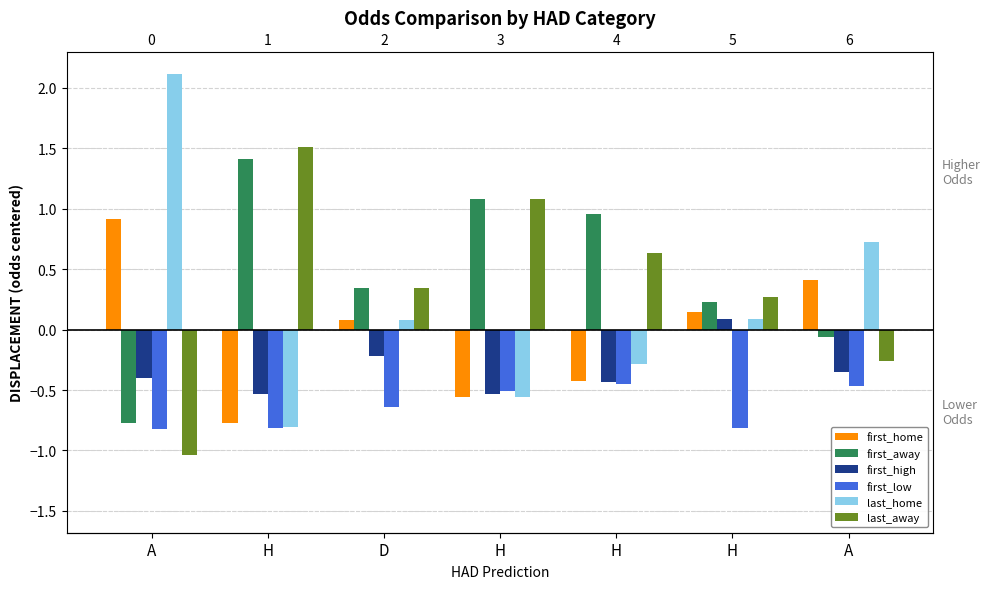

What is the difference between the highest and lowest values at D?

1.0